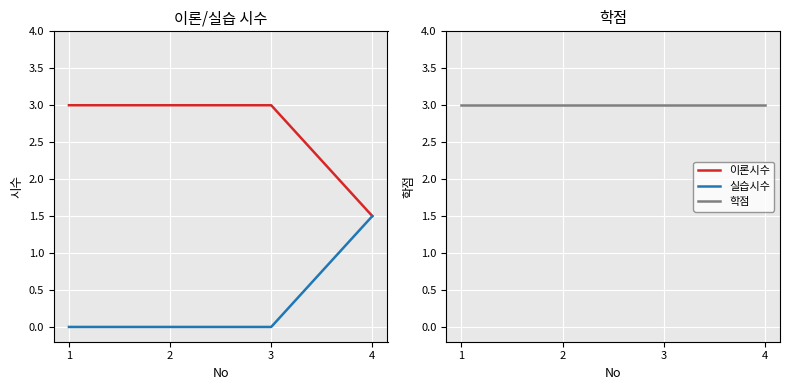

What is the sum of the 학점 values at 2 and 4?

6.0